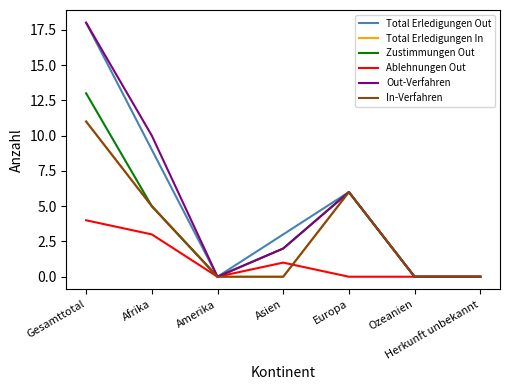

True or false: Total Erledigungen Out has more than 2 points higher than both neighbors.

False